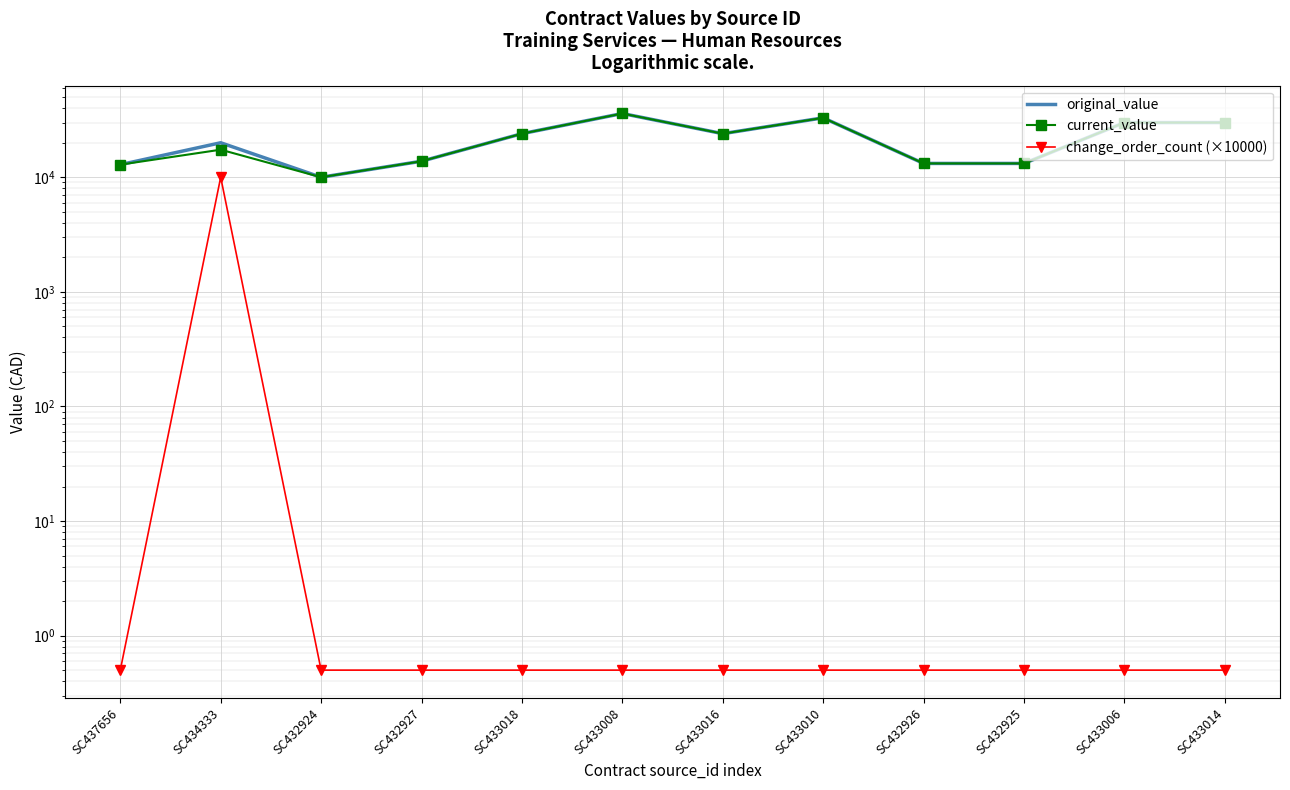

At SC433010, list the series in order from largest to smallest.

original_value, current_value, change_order_count (×10000)